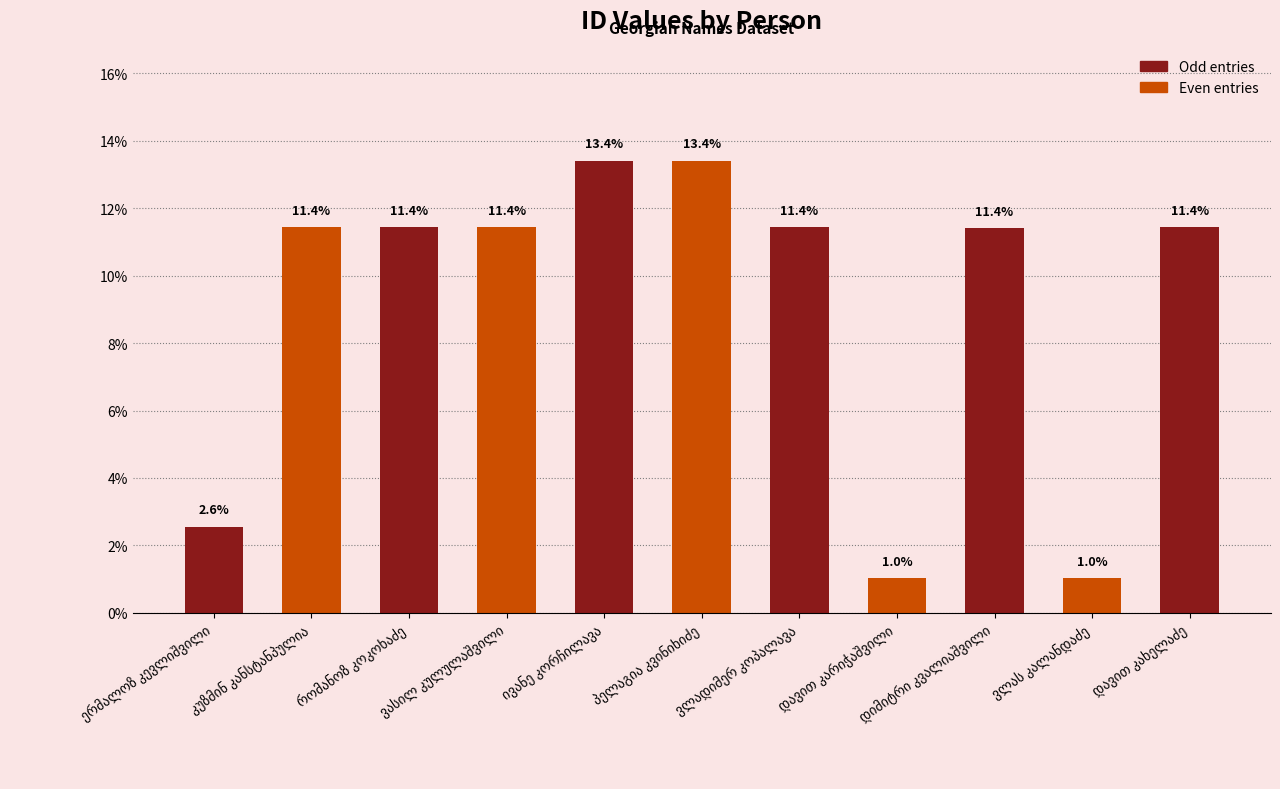

Does the chart contain any negative values?

No